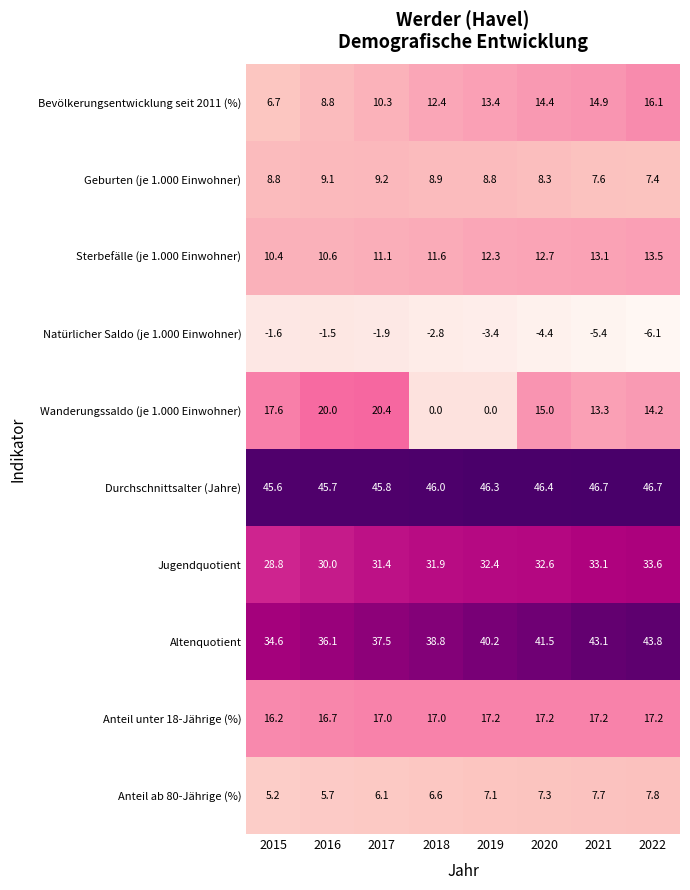

What is the difference between the highest and lowest values at 2019?

49.7